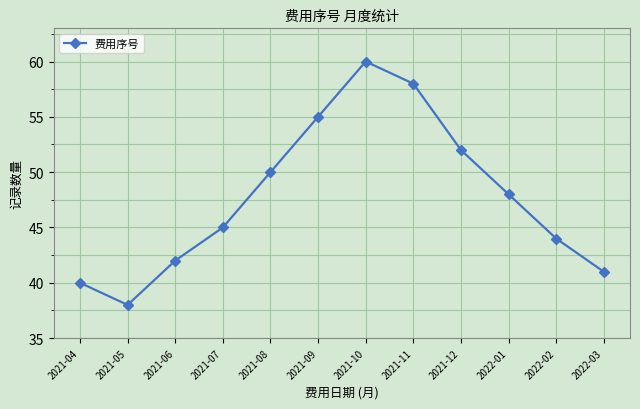

Reading left to right, transcribe all the data shown in this chart.

2021-04=40	2021-05=38	2021-06=42	2021-07=45	2021-08=50	2021-09=55	2021-10=60	2021-11=58	2021-12=52	2022-01=48	2022-02=44	2022-03=41